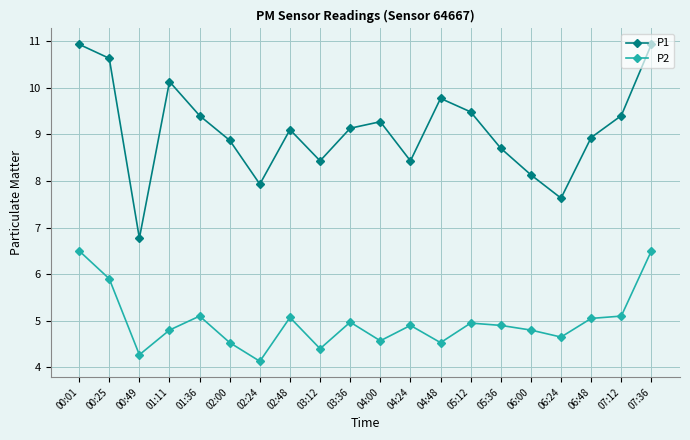

What is the average value of the P2 series?

5.0